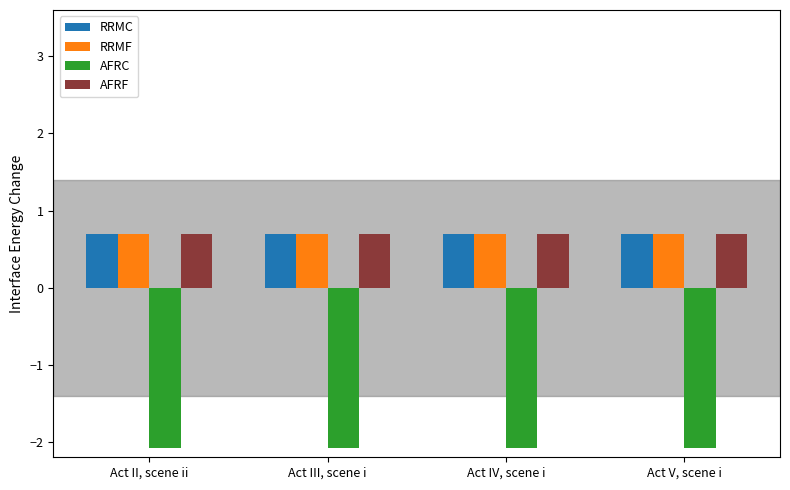

Is it true that AFRC equals -1.1 at Act IV, scene i?

False